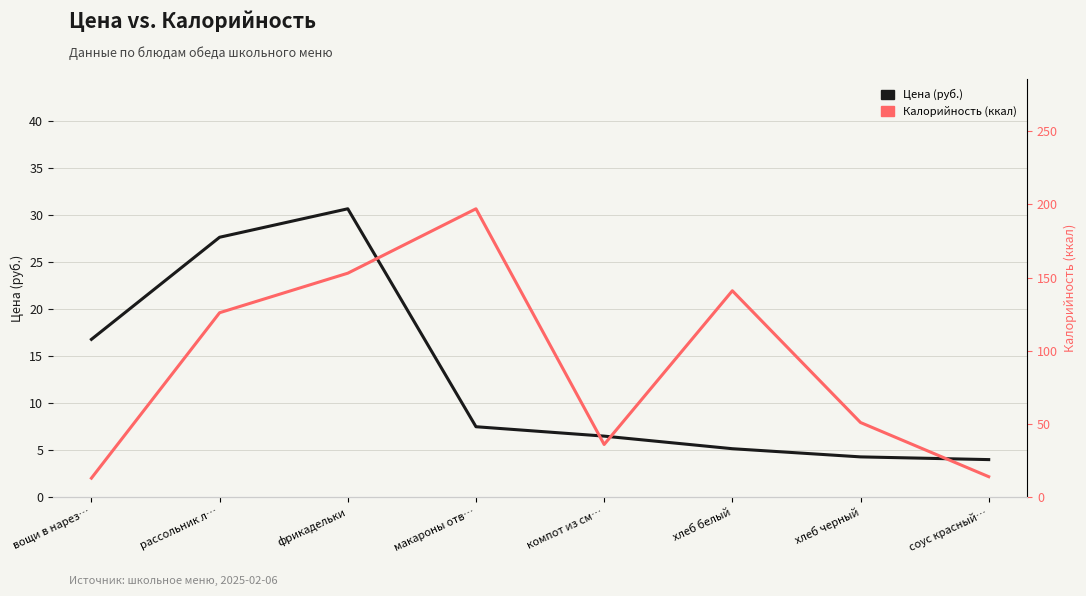

What is the difference between the Цена (руб.) values at компот из см… and соус красный…?

2.5